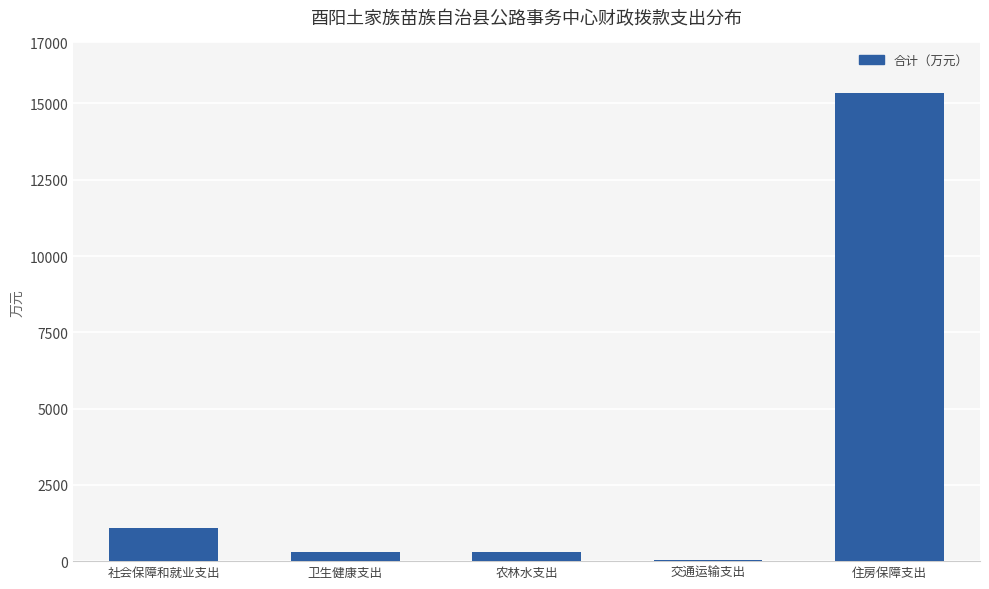

At which label is the value closest to 7699?

社会保障和就业支出